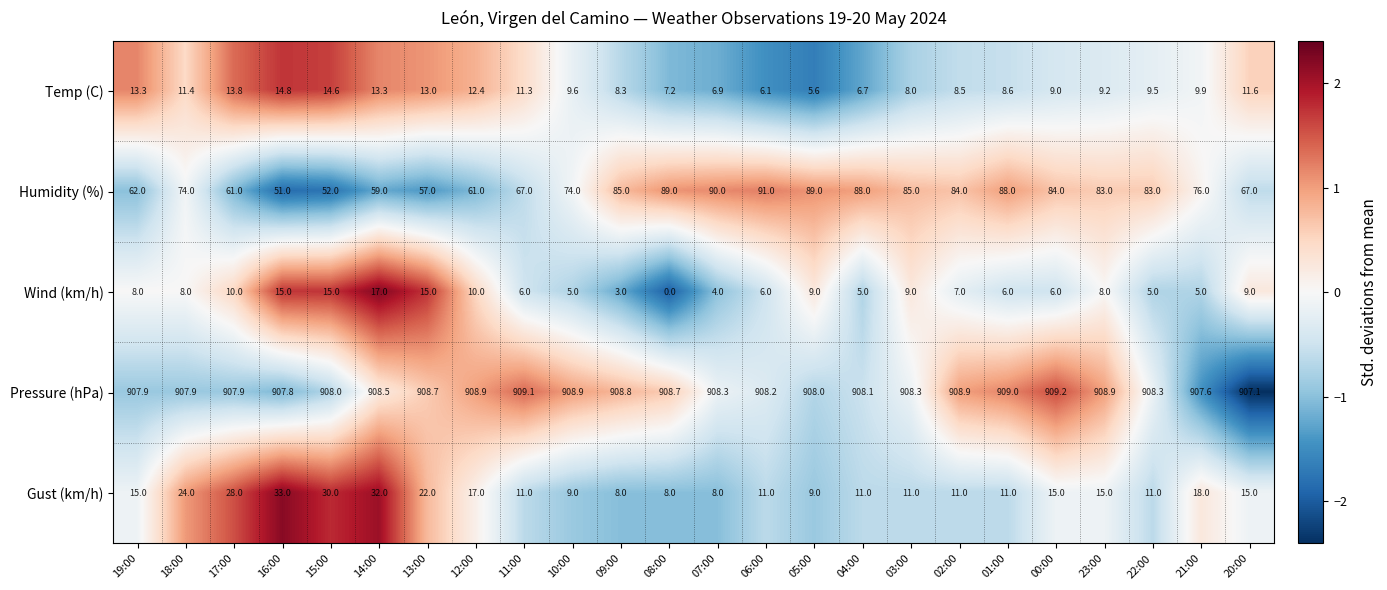

What is the spread (max minus min) of values at 06:00?

902.2